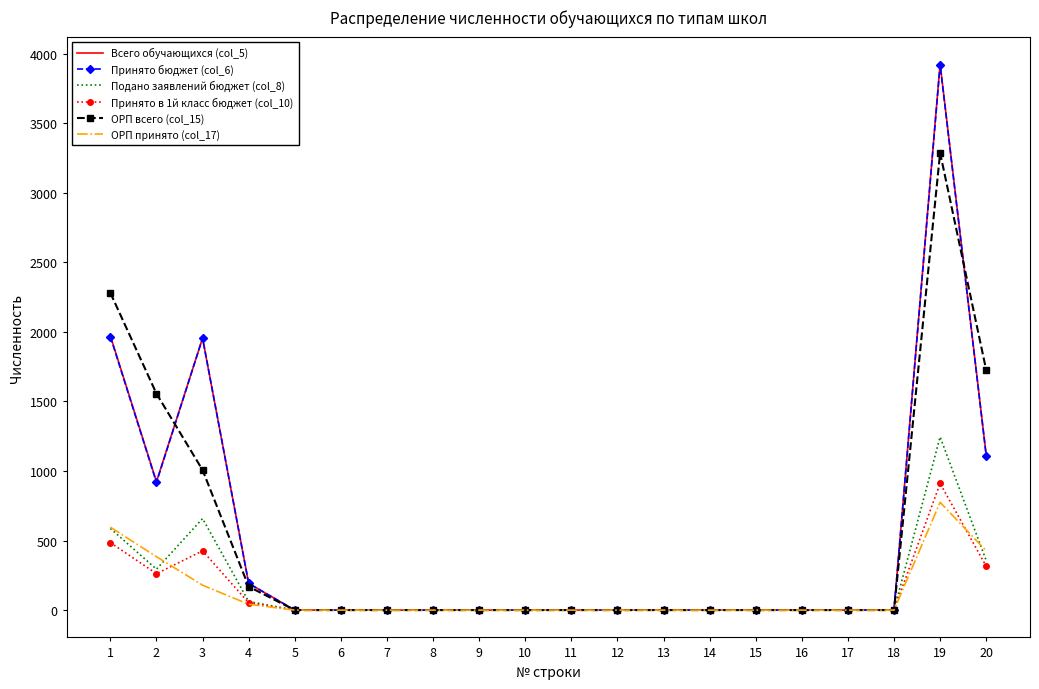

Which series has the widest spread of values?

Всего обучающихся (col_5)